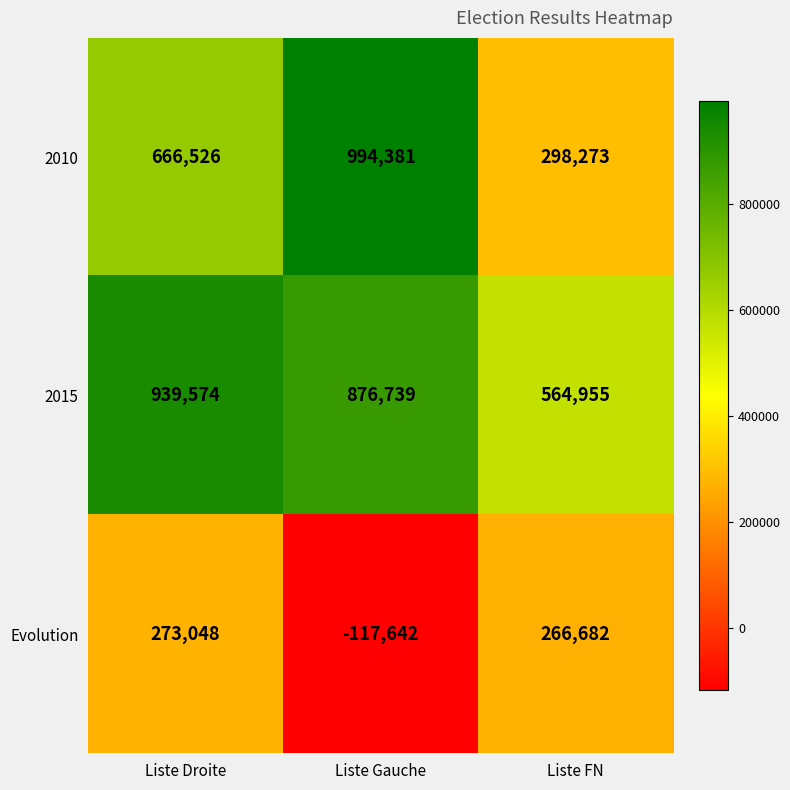

What is the difference between the maximum and minimum values in the 2010 series?

696108